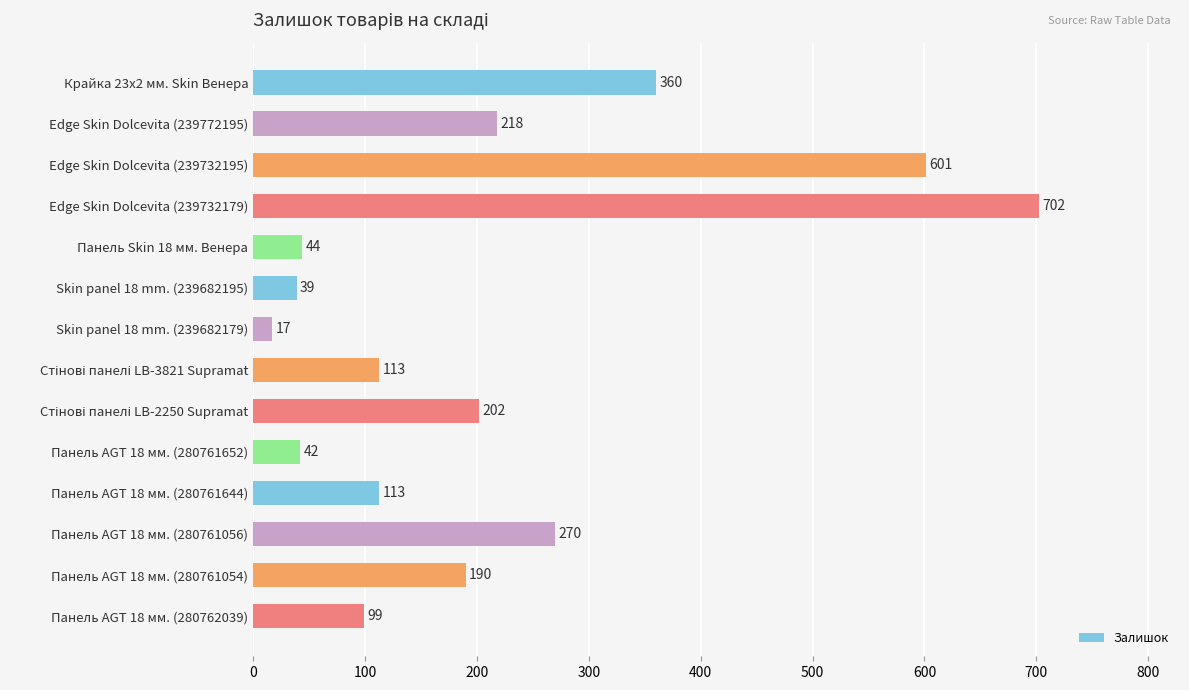

The value at Edge Skin Dolcevita (239732195) is 601. True or false?

True